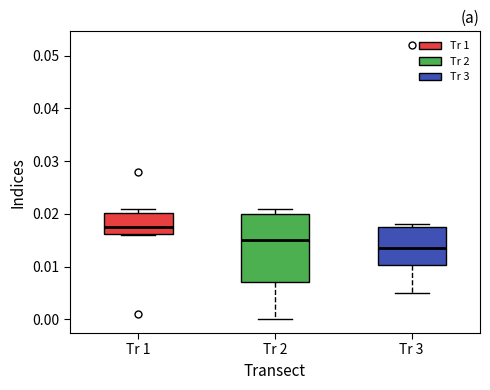

Comparing the boxes themselves (not the whiskers), which one is the tallest?

Tr 2